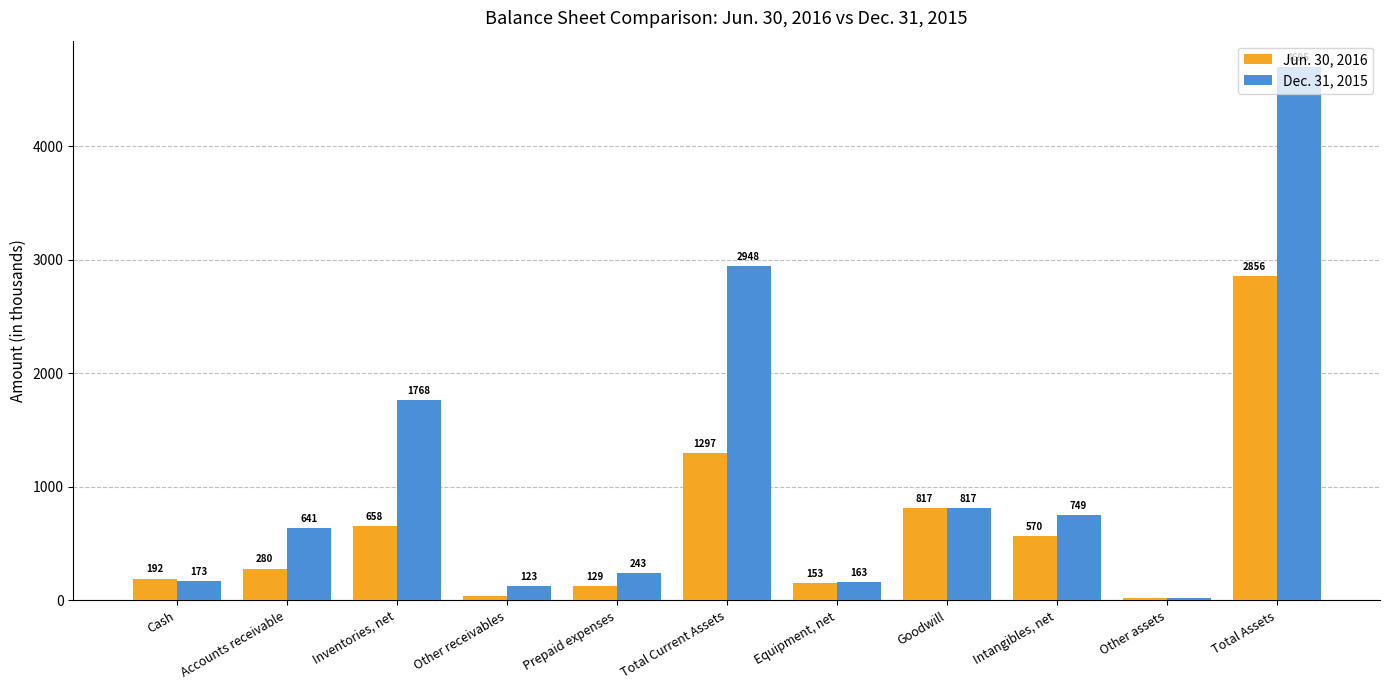

Which category has the highest value in the Dec. 31, 2015 series?

Total Assets